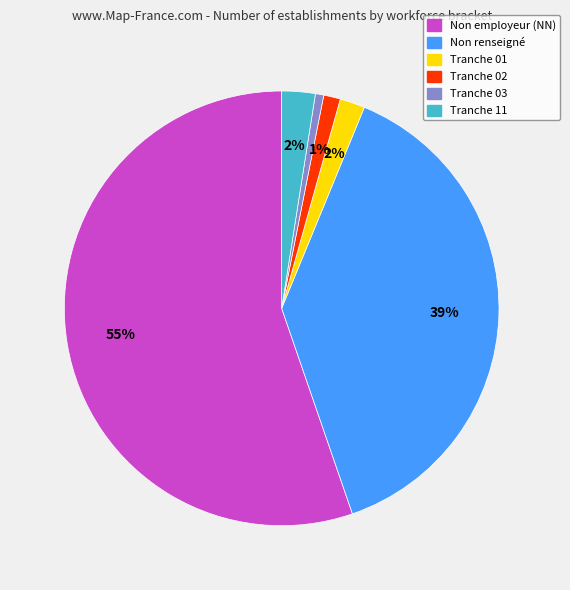

Count the number of slices in the pie.

6